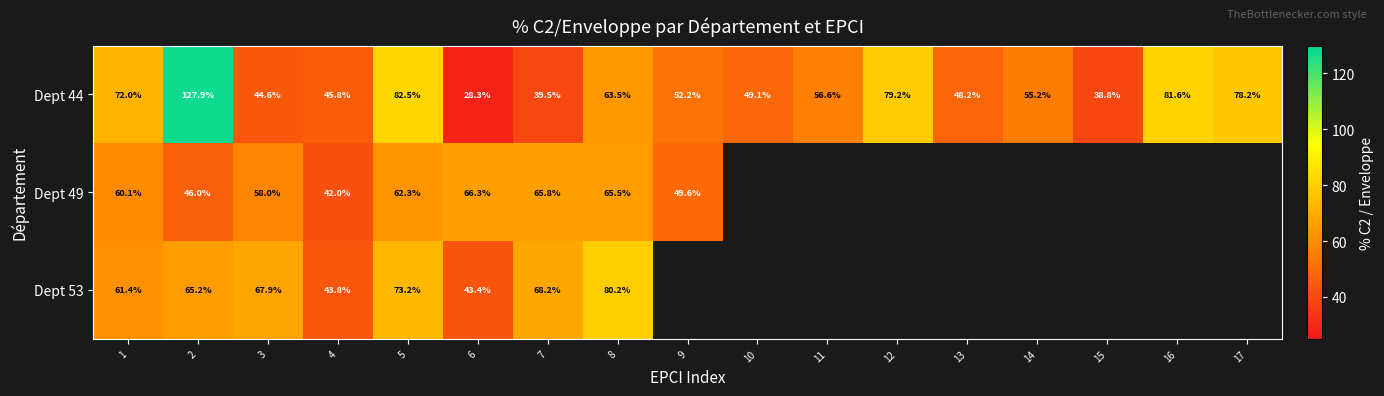

Is the value of Dept 49 at 5 greater than the value of Dept 53 at 6?

Yes